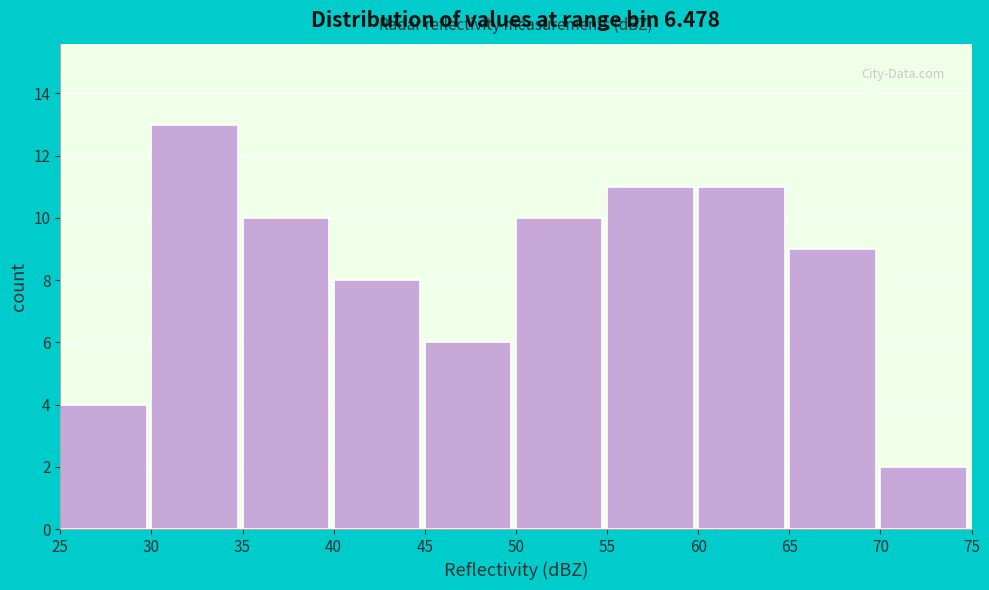

How tall is the bar that spans 35 to 40 on the x-axis? The values are not printed on the chart, so give them approximately, as read against the axis.

10